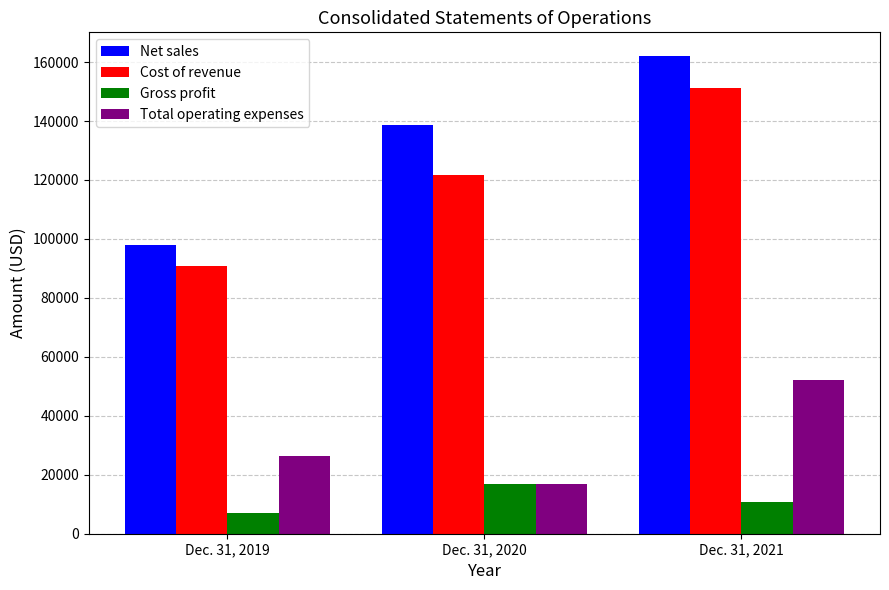

Between Dec. 31, 2019 and Dec. 31, 2021, which series saw the biggest shift?

Net sales